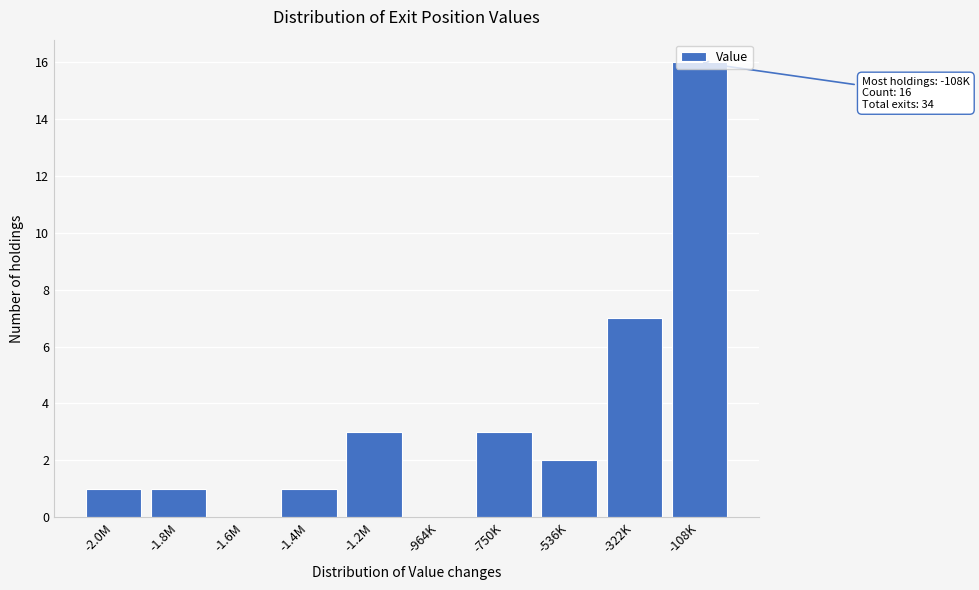

Is it true that the value at -108K is 24?

False